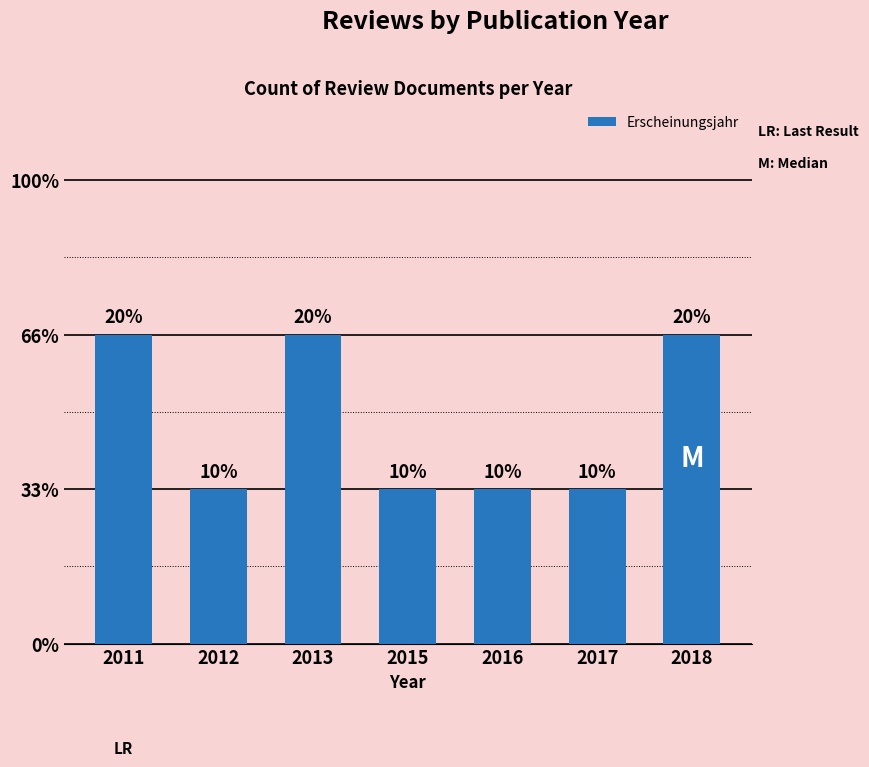

At which category does the chart reach its peak across all series?

2011